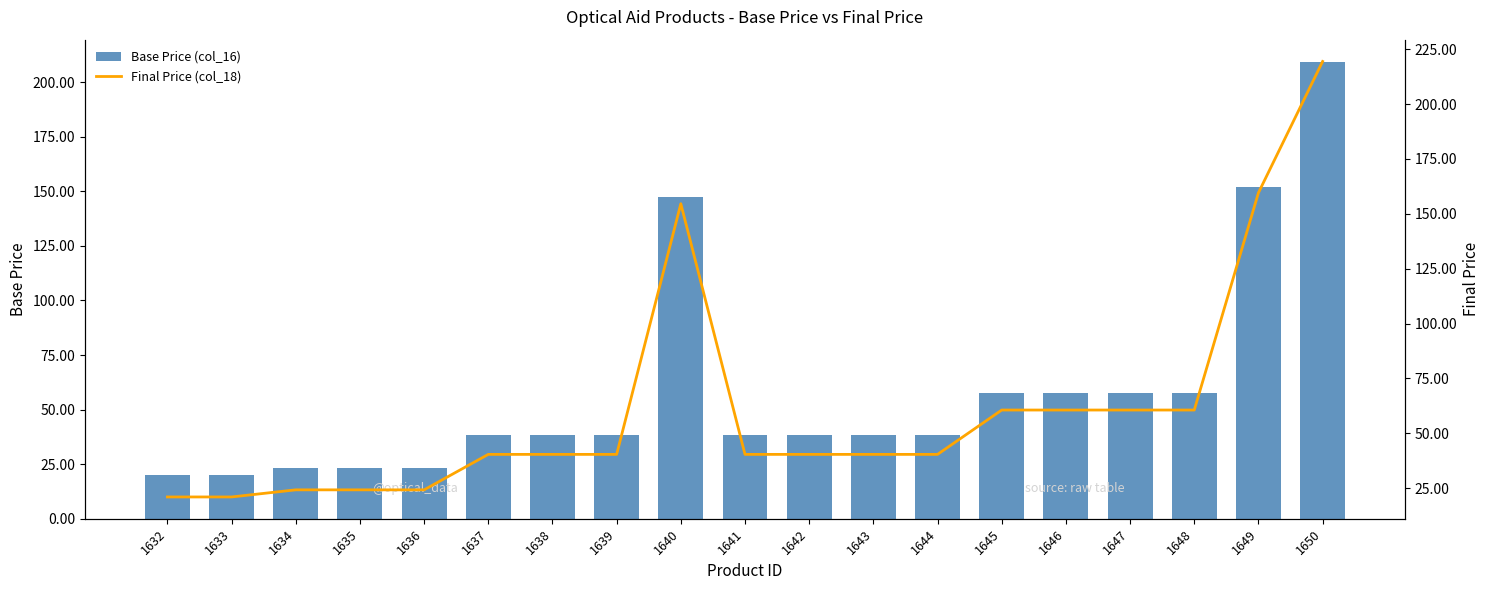

Which has a higher value, 1643 or 1636?

1643